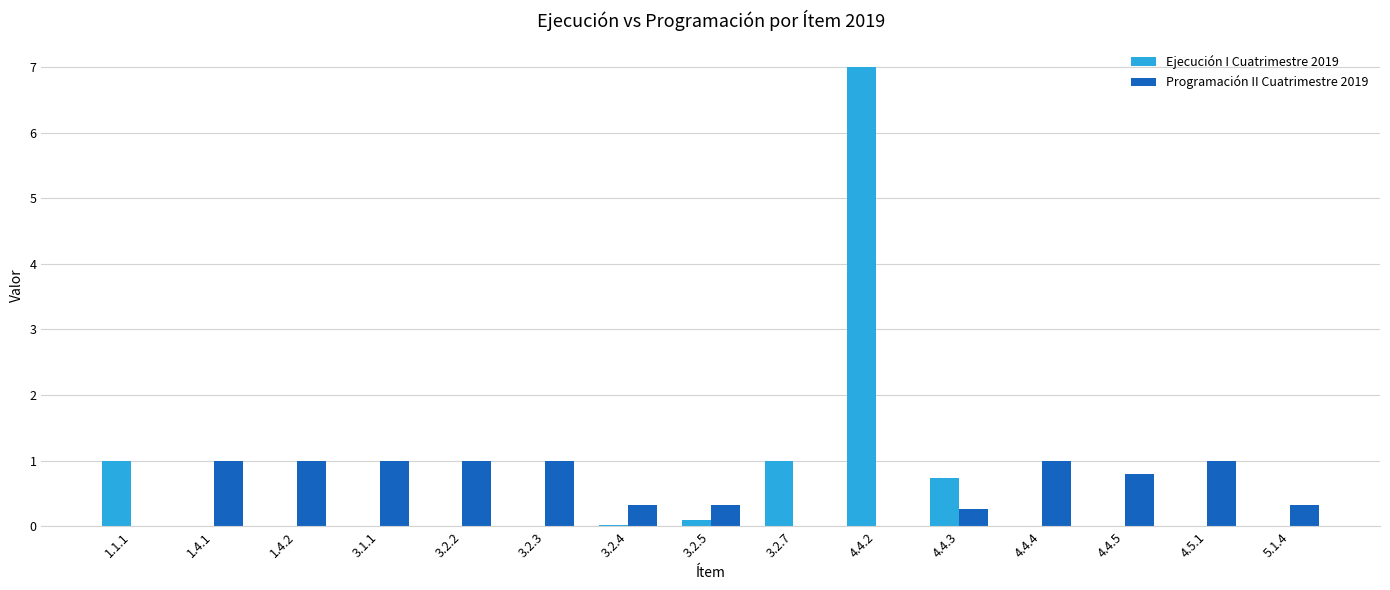

What are all the series names shown in the legend?

Ejecución I Cuatrimestre 2019, Programación II Cuatrimestre 2019